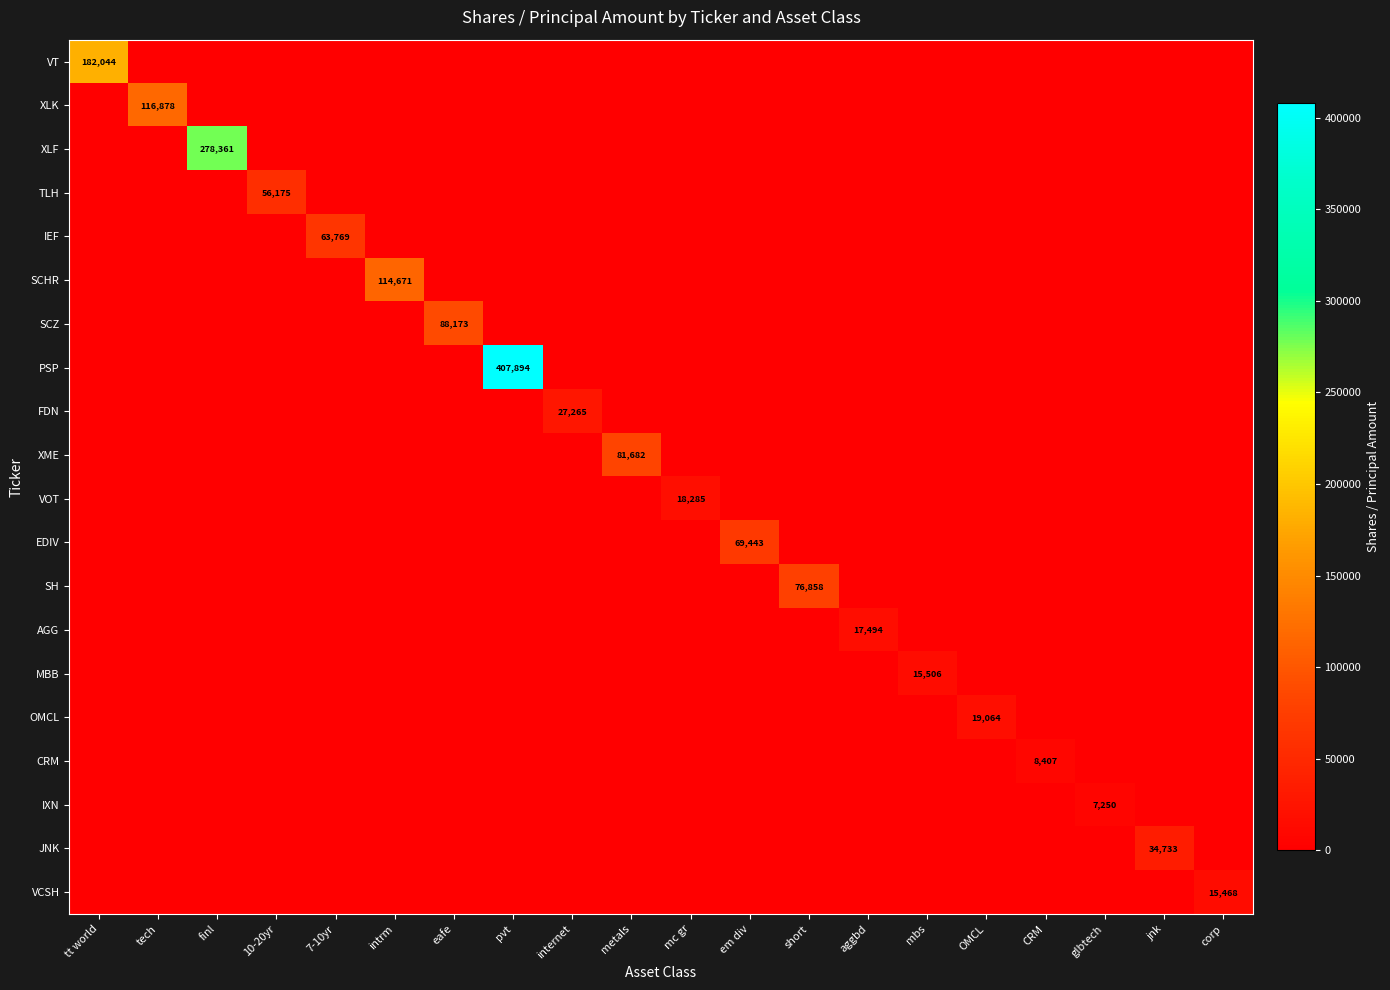

What is the total value across all series at OMCL?

19064